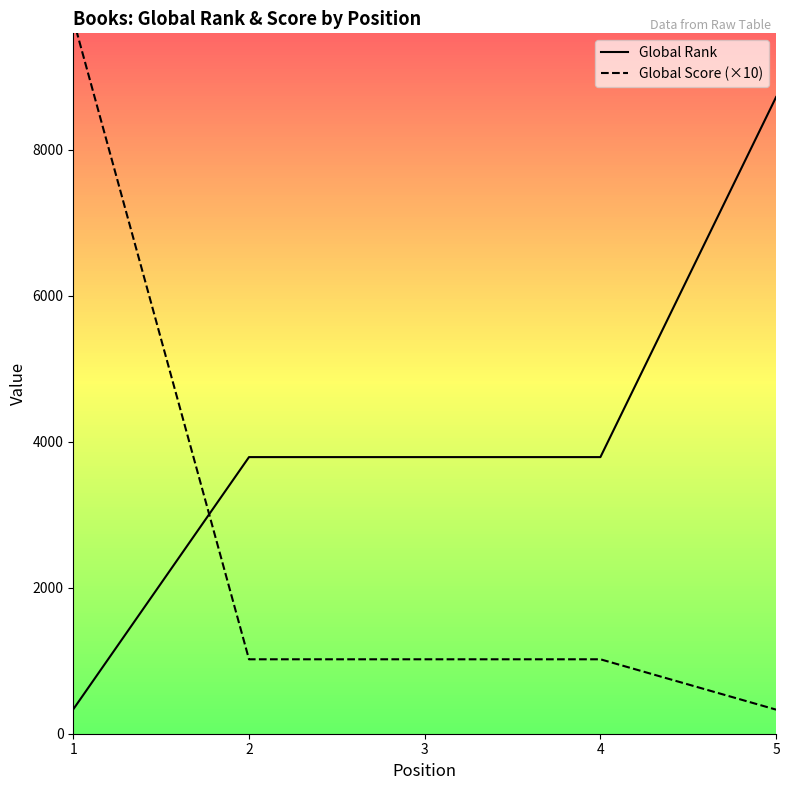

Does the chart have visible grid lines?

No